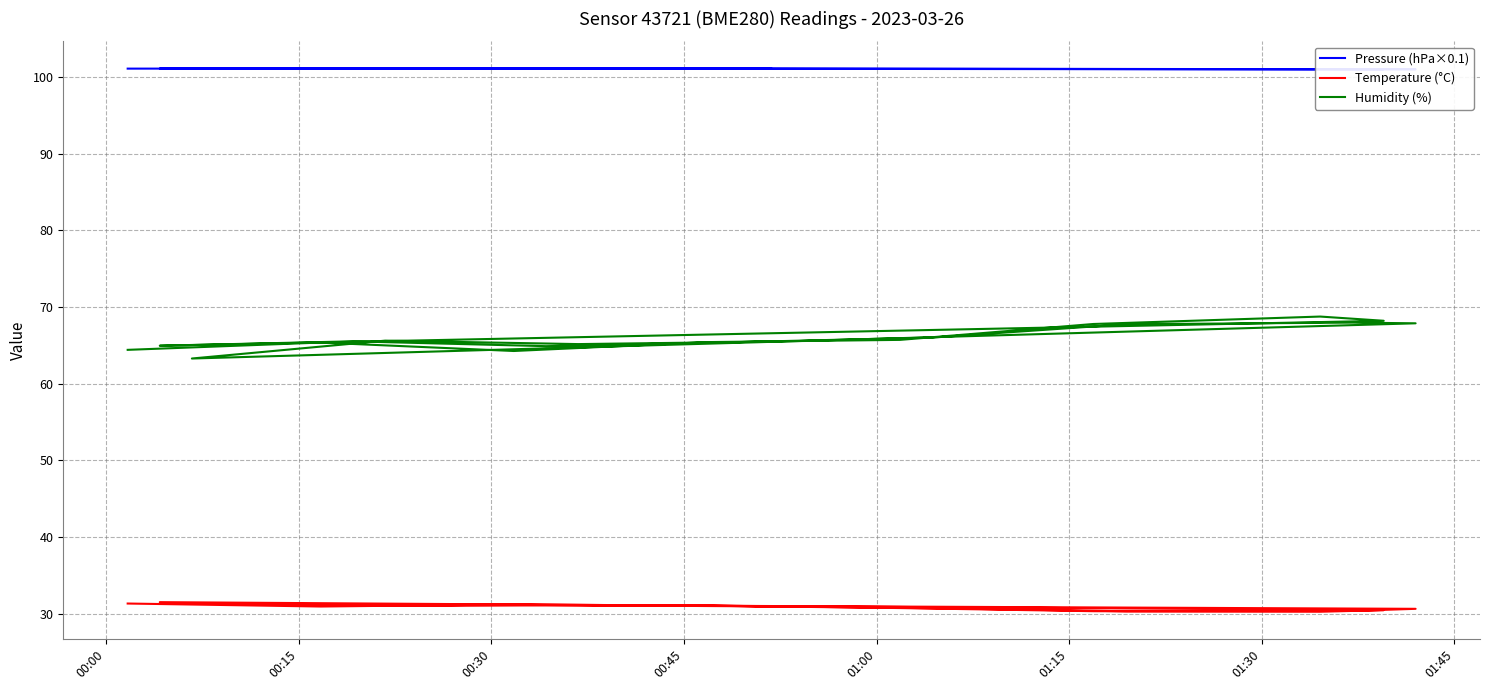

Which series has the widest spread of values?

Humidity (%)